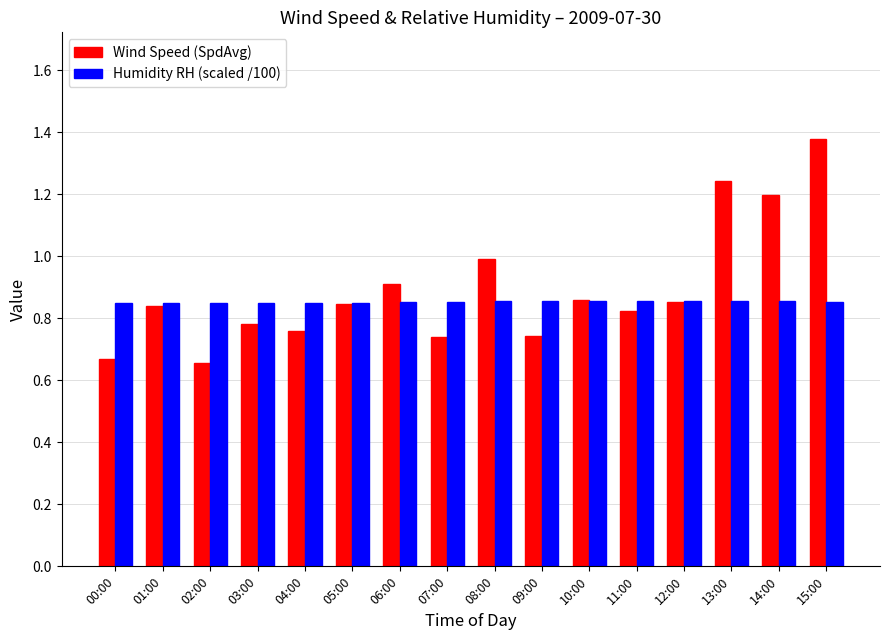

How many Humidity RH (scaled /100) values are between 0 and 1?

16